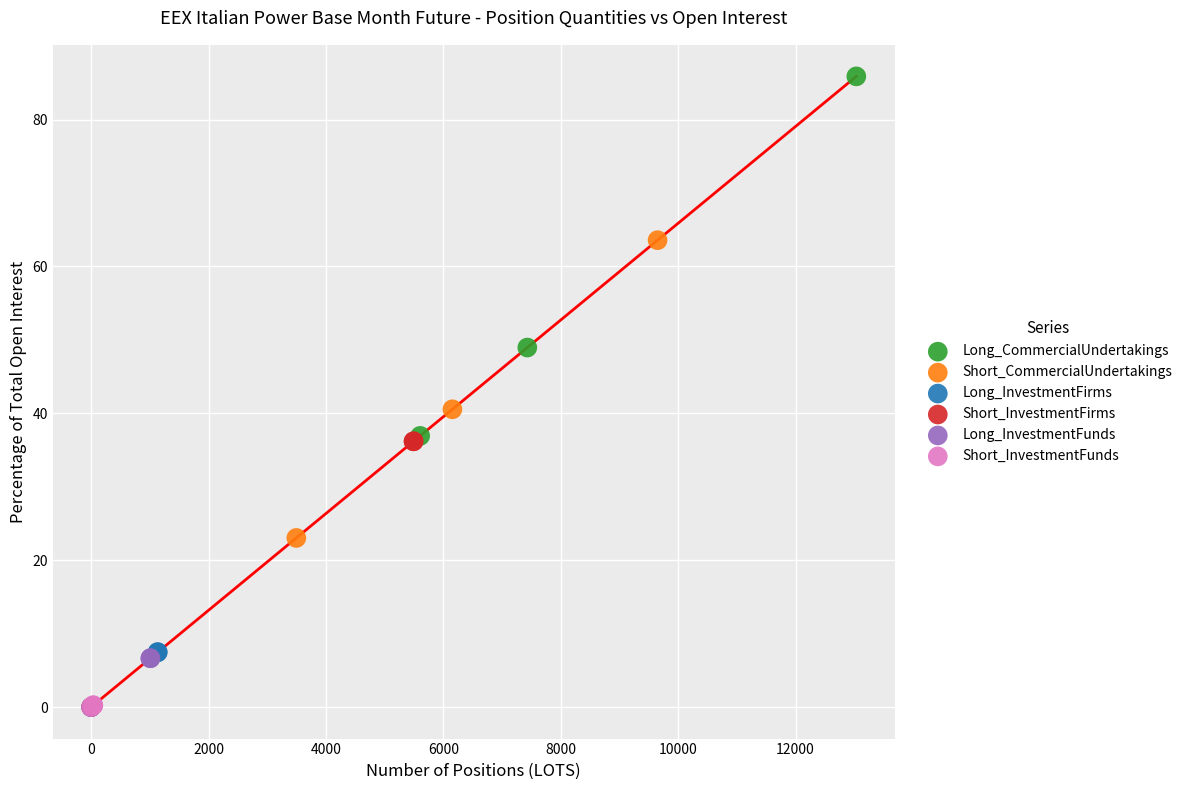

Which series contains the highest Y value?

Long_CommercialUndertakings